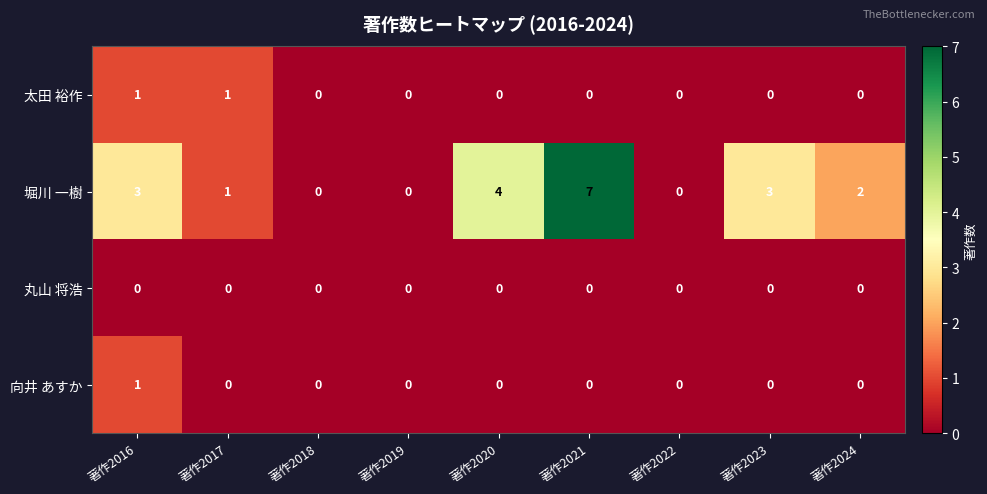

Is it true that 堀川 一樹 equals 2 at 著作2017?

False